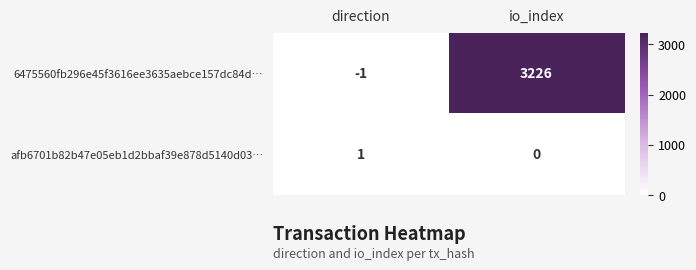

At io_index, list the series in order from smallest to largest.

afb6701b82b47e05eb1d2bbaf39e878d5140d03…, 6475560fb296e45f3616ee3635aebce157dc84d…